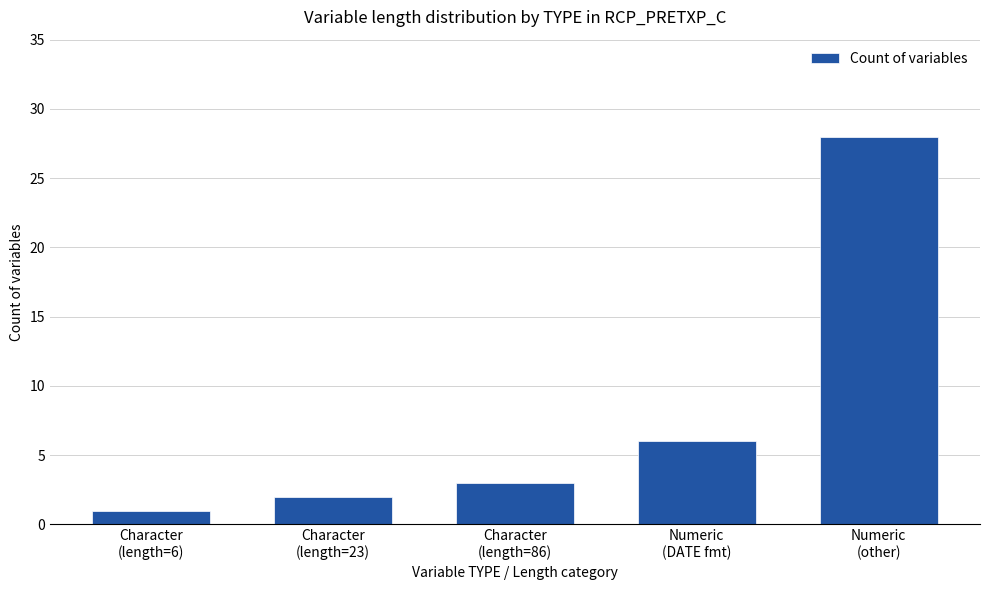

List the labels in order of value, smallest first.

Character
(length=6), Character
(length=23), Character
(length=86), Numeric
(DATE fmt), Numeric
(other)